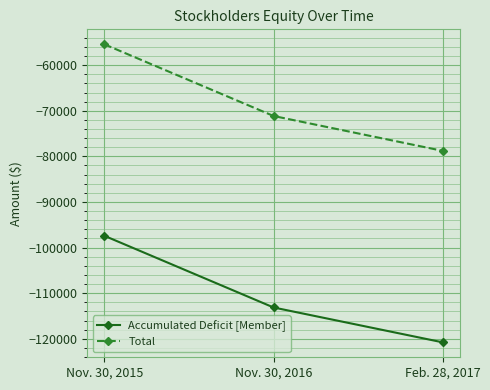

Does the chart have visible grid lines?

Yes